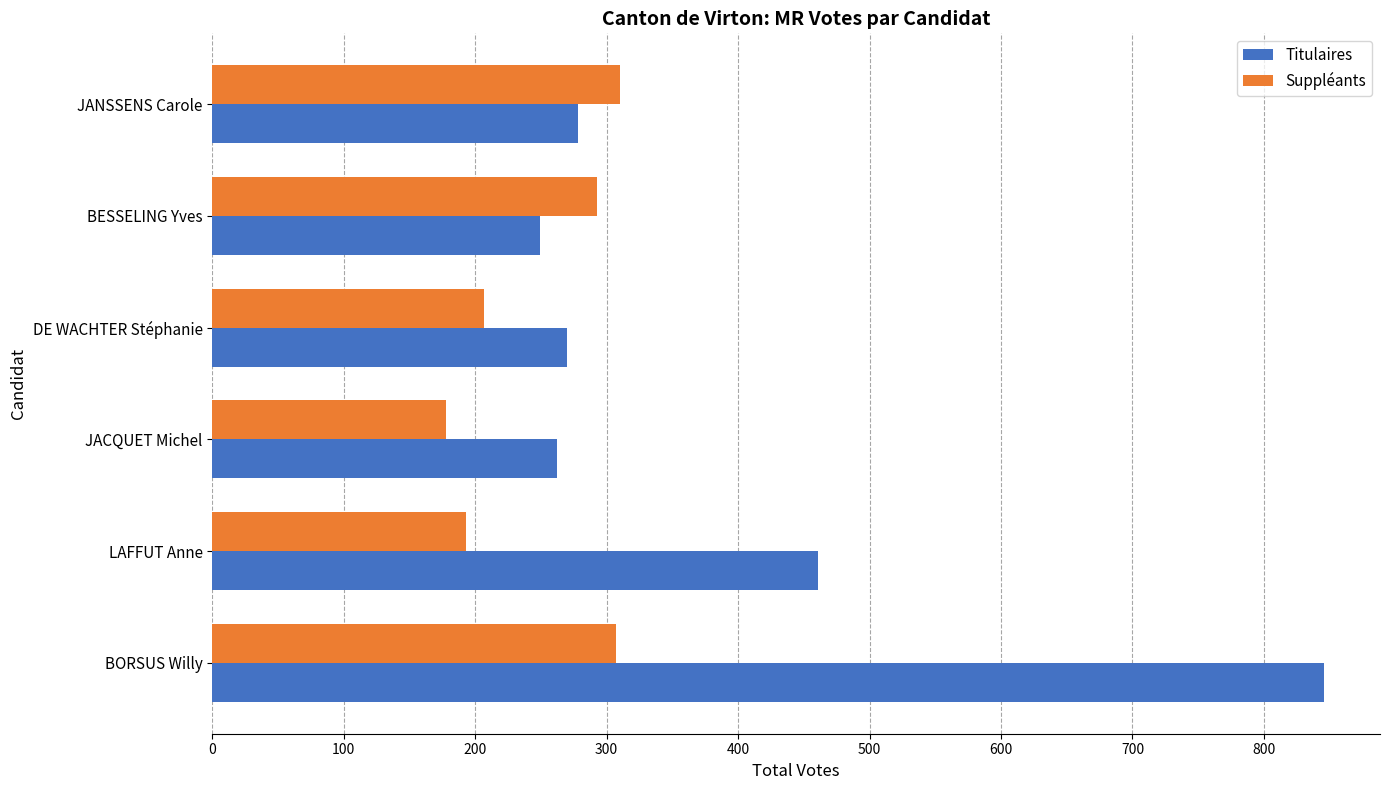

The Titulaires series shows 151 at JACQUET Michel. True or false?

False